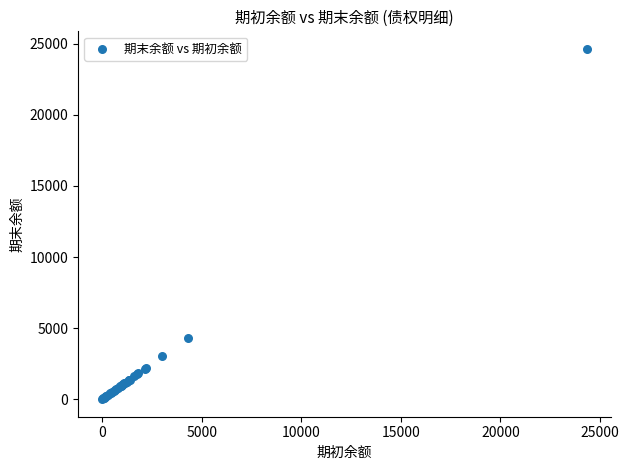

What Y value in the scatter plot is closest to 12324?

4313.5